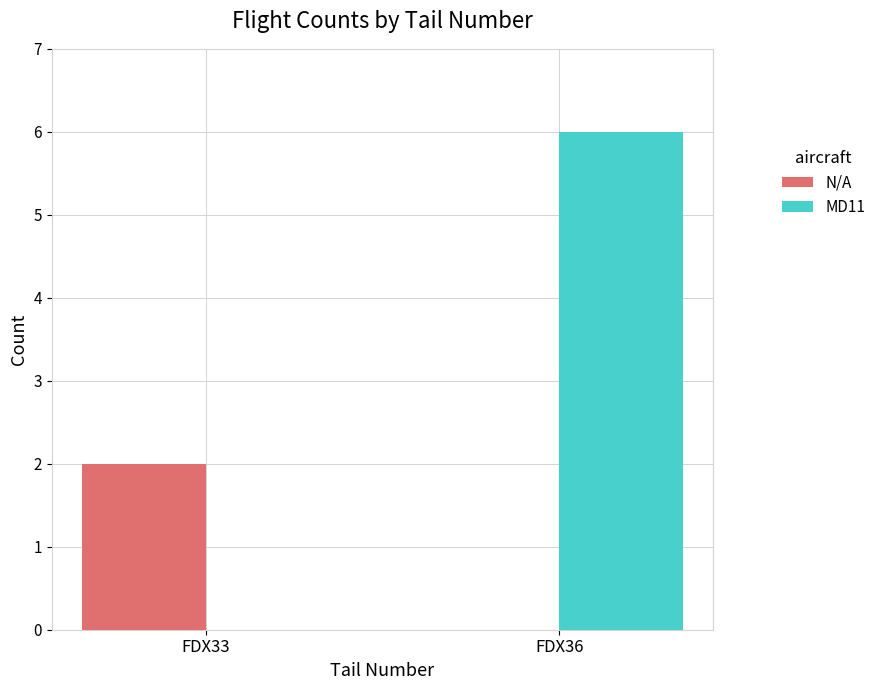

What are all the series names shown in the legend?

N/A, MD11